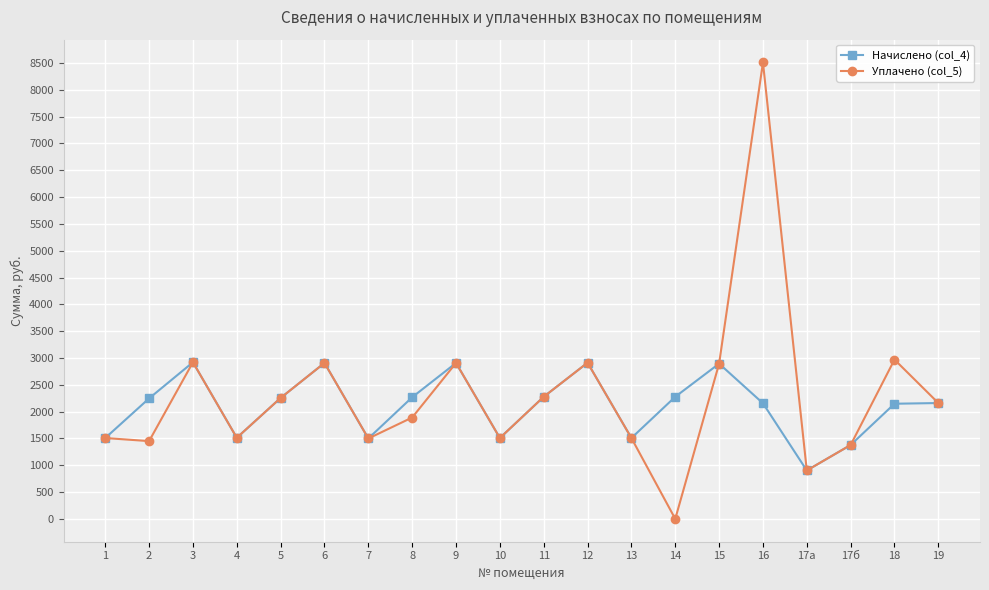

What is the label of the 9th point from the left?

9